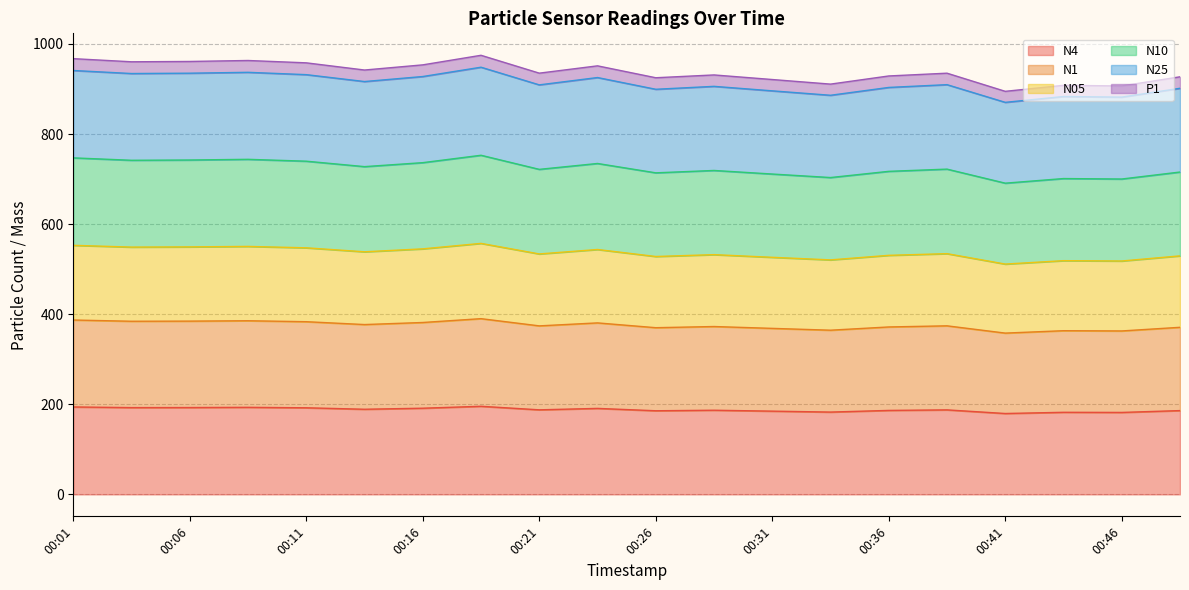

What is the value of the N4 point at the 1st from the left?

194.1